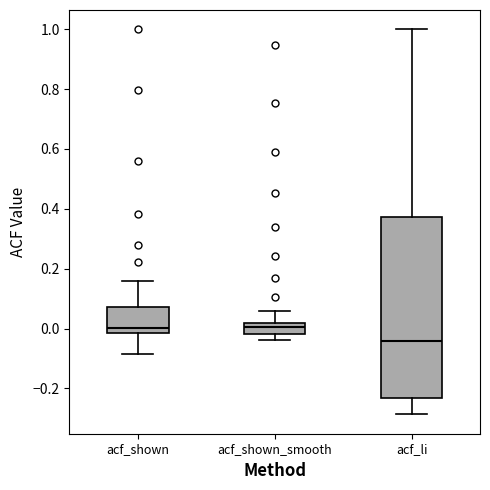

Reading left to right, transcribe this box plot: for each box, give where its median line is, the range the box spans, and where its two whiskers end, as read against the y-axis. The values are not printed on the chart, so give them approximately, as read against the axis.

acf_shown: median 0.00, box -0.02 to 0.08, whiskers -0.08 to 0.16
acf_shown_smooth: median 0.00, box -0.02 to 0.02, whiskers -0.04 to 0.06
acf_li: median -0.04, box -0.24 to 0.38, whiskers -0.28 to 1.00